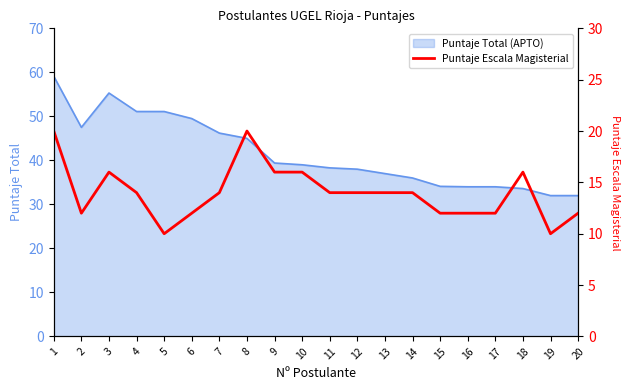

What is the average value?

14